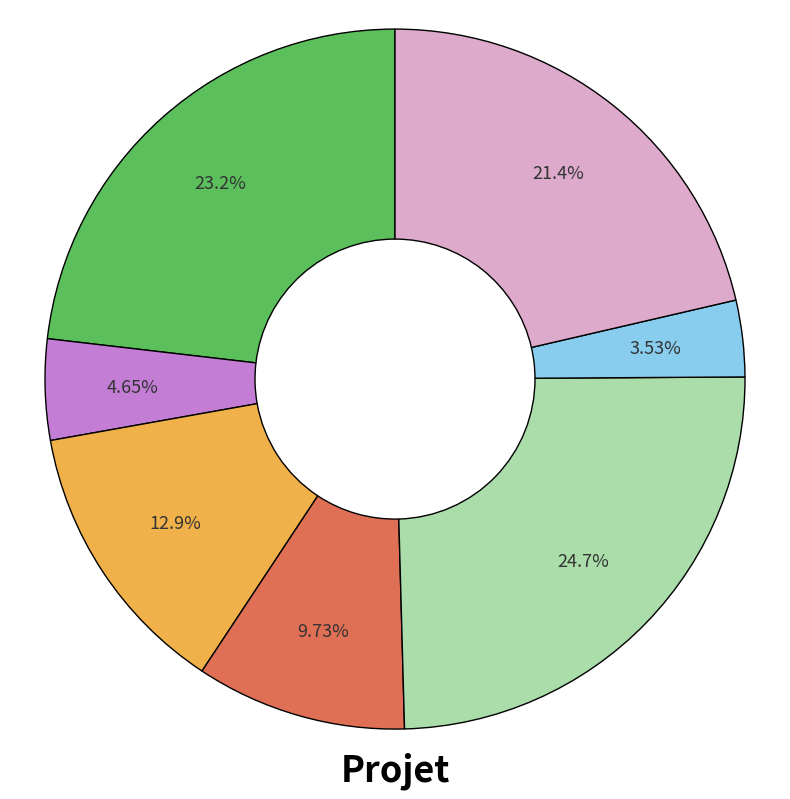

How many slices are in this pie chart?

7